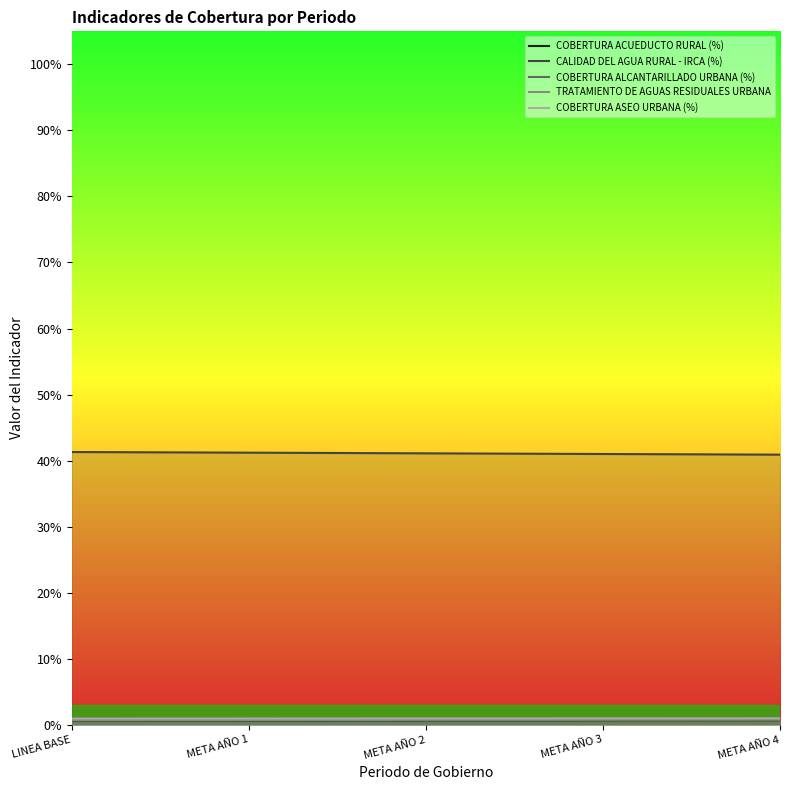

True or false: TRATAMIENTO DE AGUAS RESIDUALES URBANA and CALIDAD DEL AGUA RURAL - IRCA (%) intersect in this chart.

False